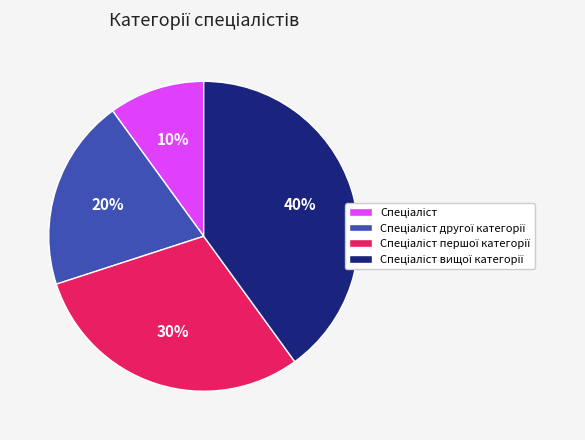

To the nearest percent, what is the difference between the largest and smallest slice percentages?

30%